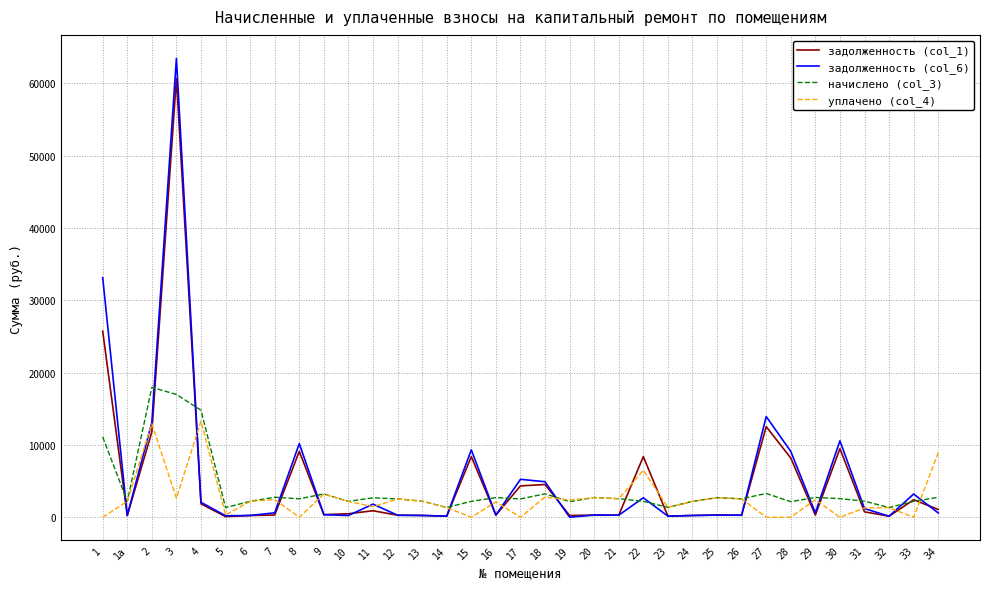

How many lines are shown in the chart?

4